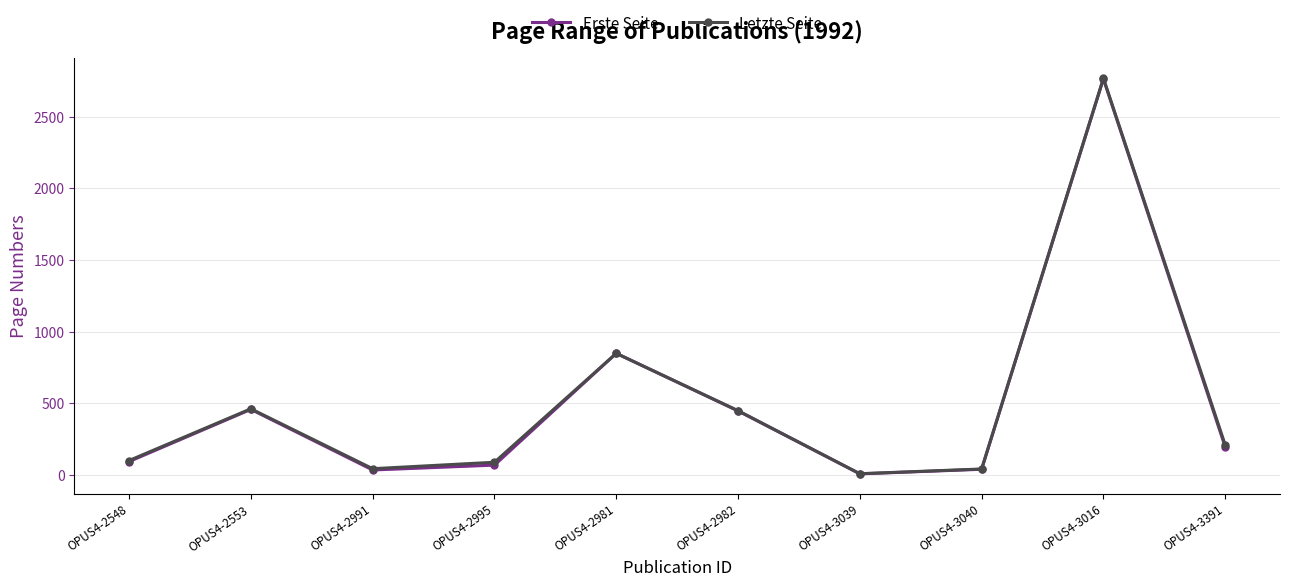

True or false: Letzte Seite and Erste Seite cross at least once.

False